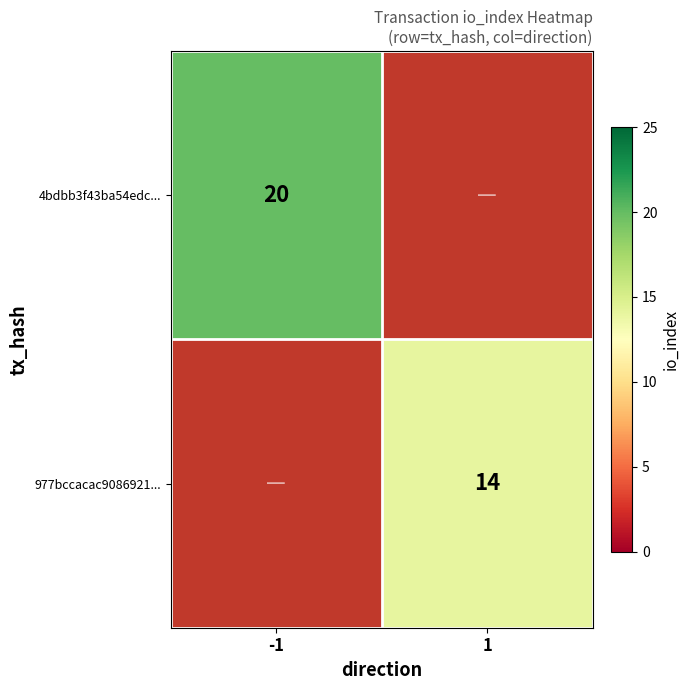

The value of 4bdbb3f43ba54edc... at -1 is 4. True or false?

False